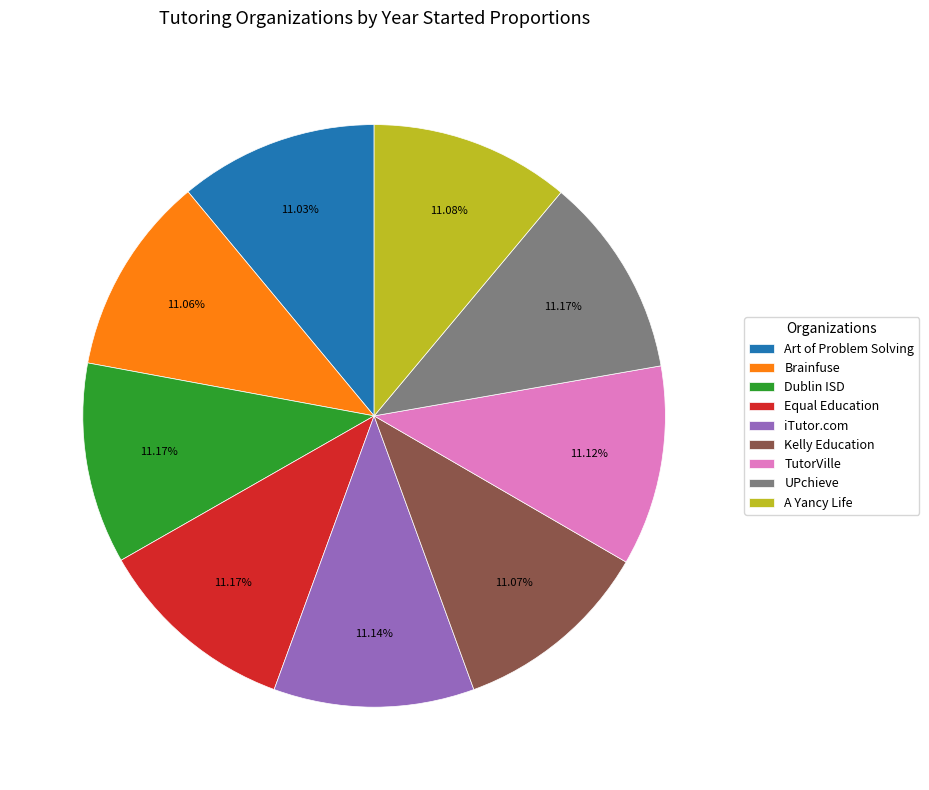

What is the ratio of the value at Kelly Education to the value at TutorVille?

1.0